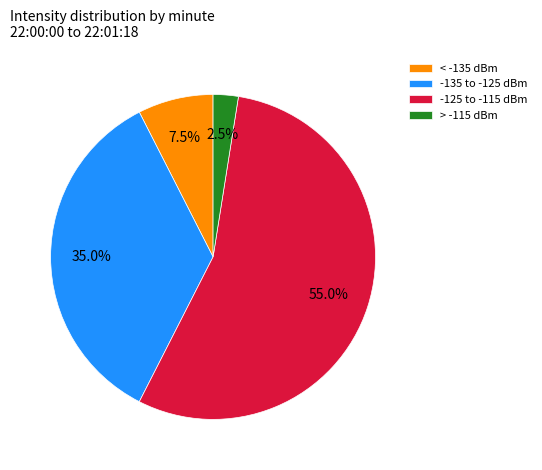

Between -125 to -115 dBm and > -115 dBm, which is larger?

-125 to -115 dBm